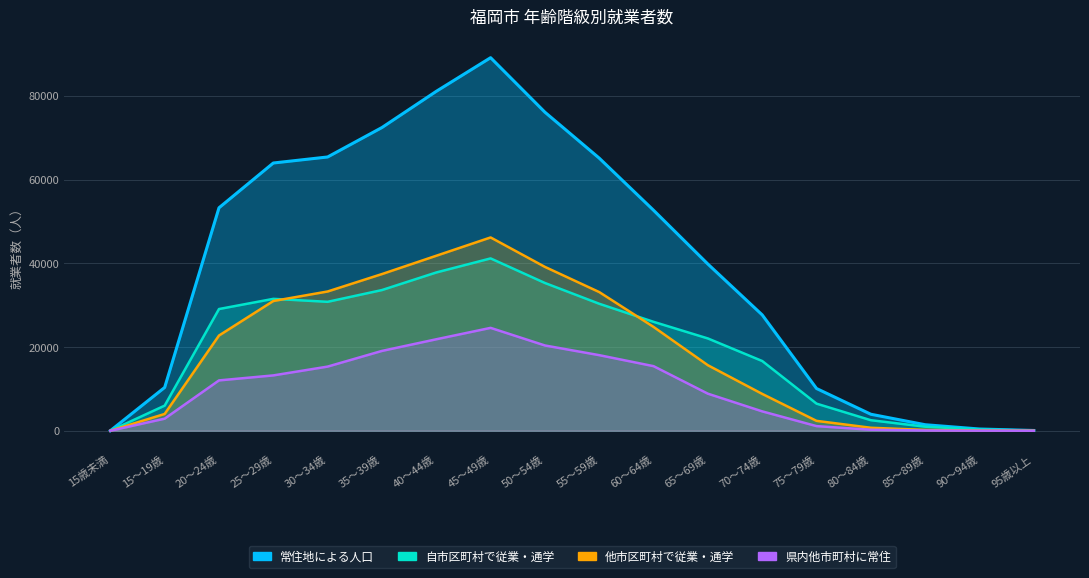

In 県内他市町村に常住, how many points are higher than both neighbors (excluding endpoints)?

1